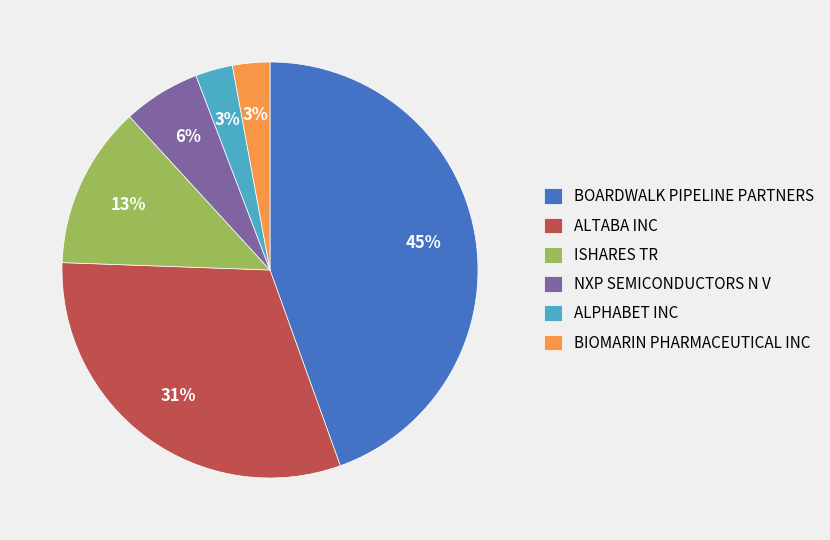

Is it true that ISHARES TR is 4% of the pie?

False